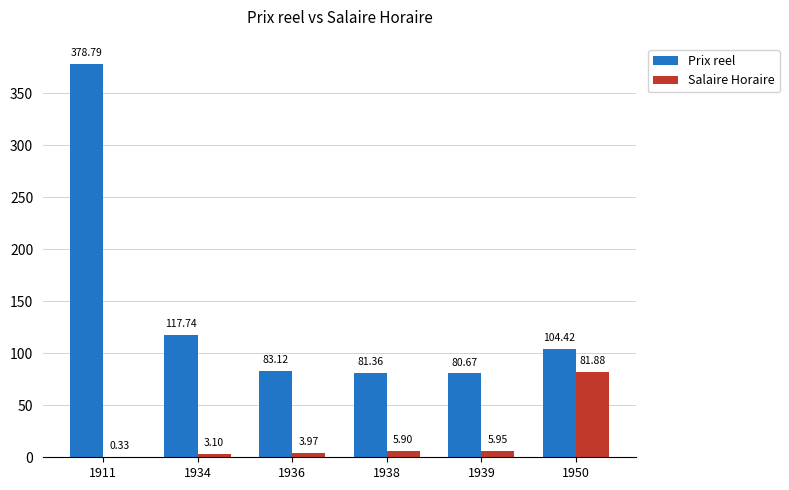

Which series has the largest total across all categories?

Prix reel